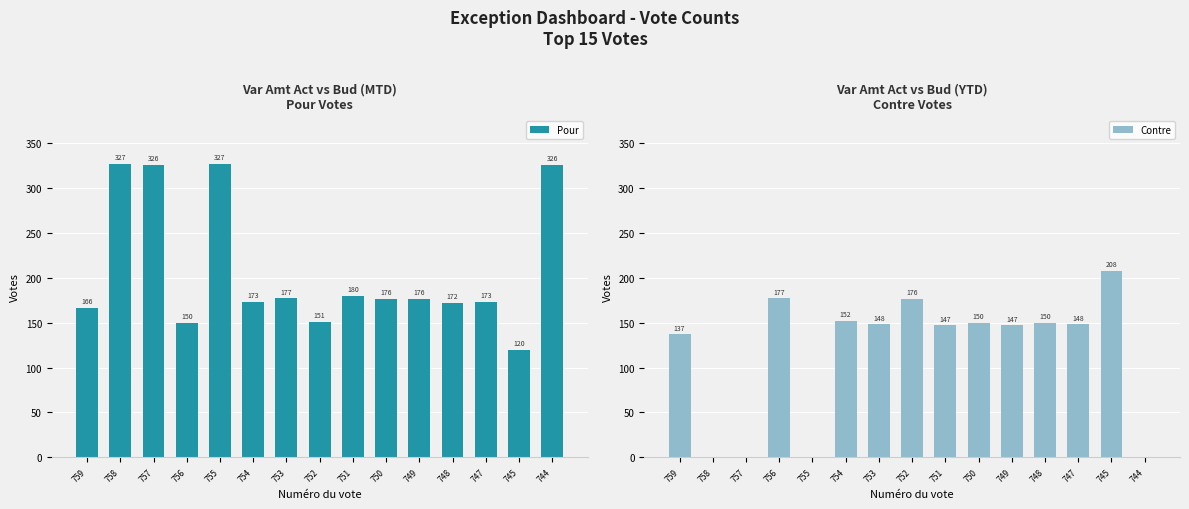

Are the bars grouped side by side (vs. stacked)?

Yes